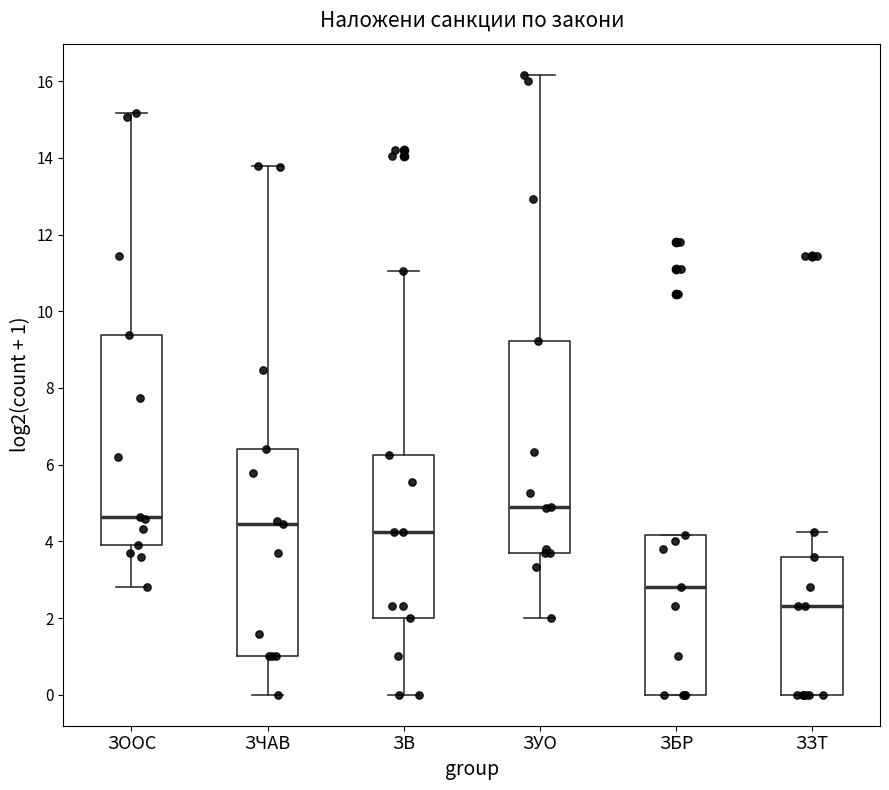

Reading left to right, read every box against the y-axis: the position of its median line, the range the box covers, and the ends of its whiskers. The values are not printed on the chart, so give them approximately, as read against the axis.

ЗООС: median 4.6, box 4.0 to 9.4, whiskers 2.8 to 15.2
ЗЧАВ: median 4.4, box 1.0 to 6.4, whiskers 0.0 to 13.8
ЗВ: median 4.2, box 2.0 to 6.2, whiskers 0.0 to 11.0
ЗУО: median 5.0, box 3.8 to 9.2, whiskers 2.0 to 16.2
ЗБР: median 2.8, box 0.0 to 4.2, whiskers 0.0 to 4.2
ЗЗТ: median 2.4, box 0.0 to 3.6, whiskers 0.0 to 4.2